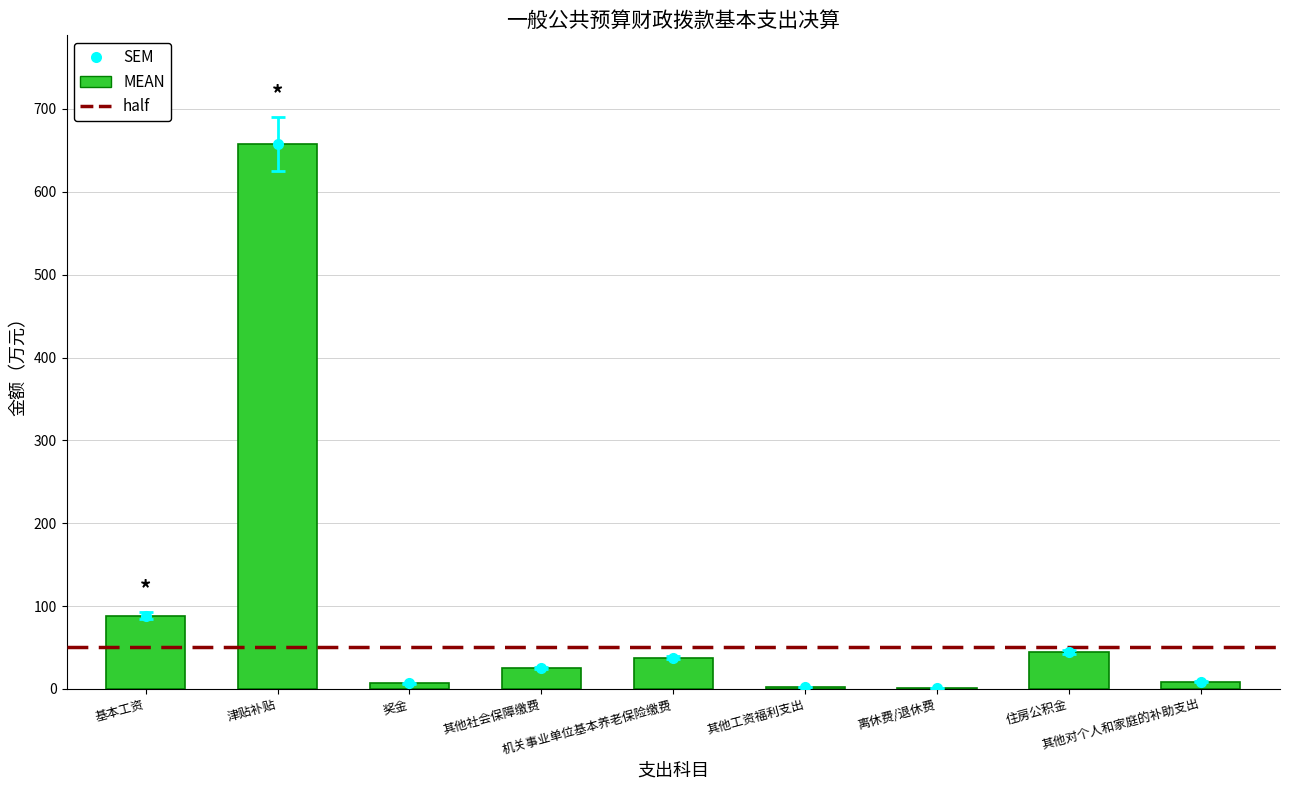

What is the label of the 1st bar from the left?

基本工资